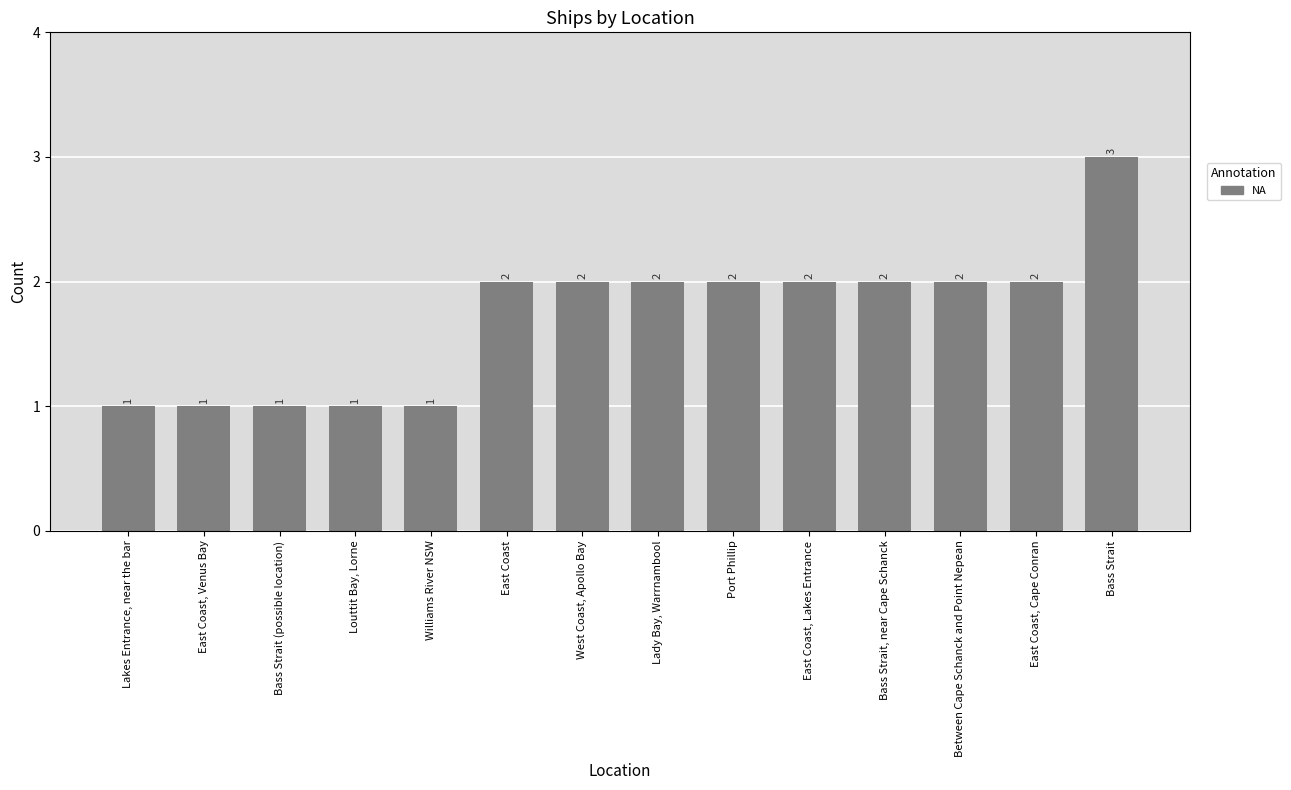

What value does the data have at Bass Strait?

3